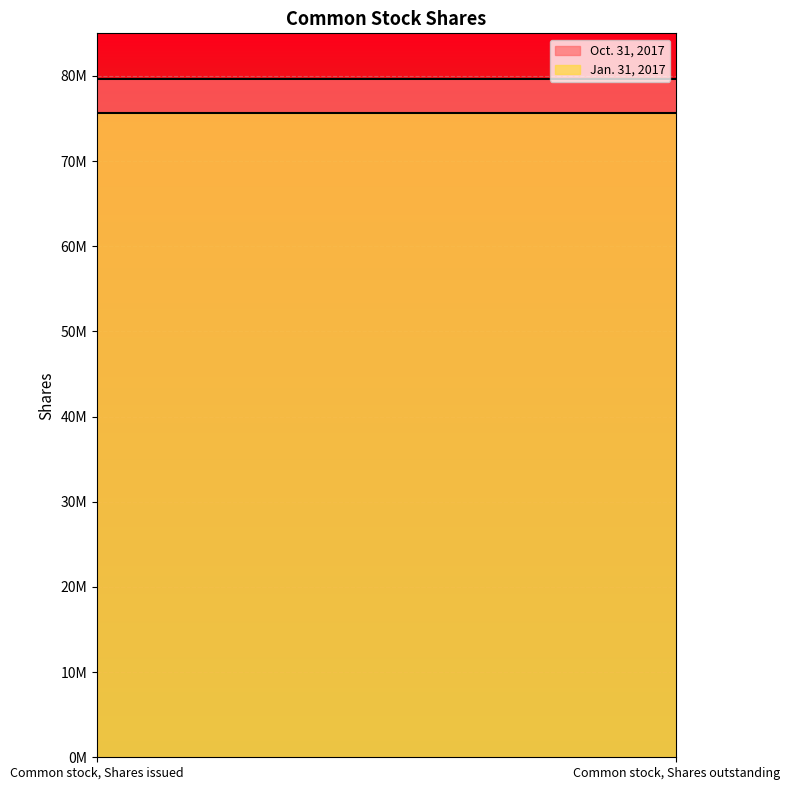

What is the total value across all series at Common stock, Shares outstanding?

155248039